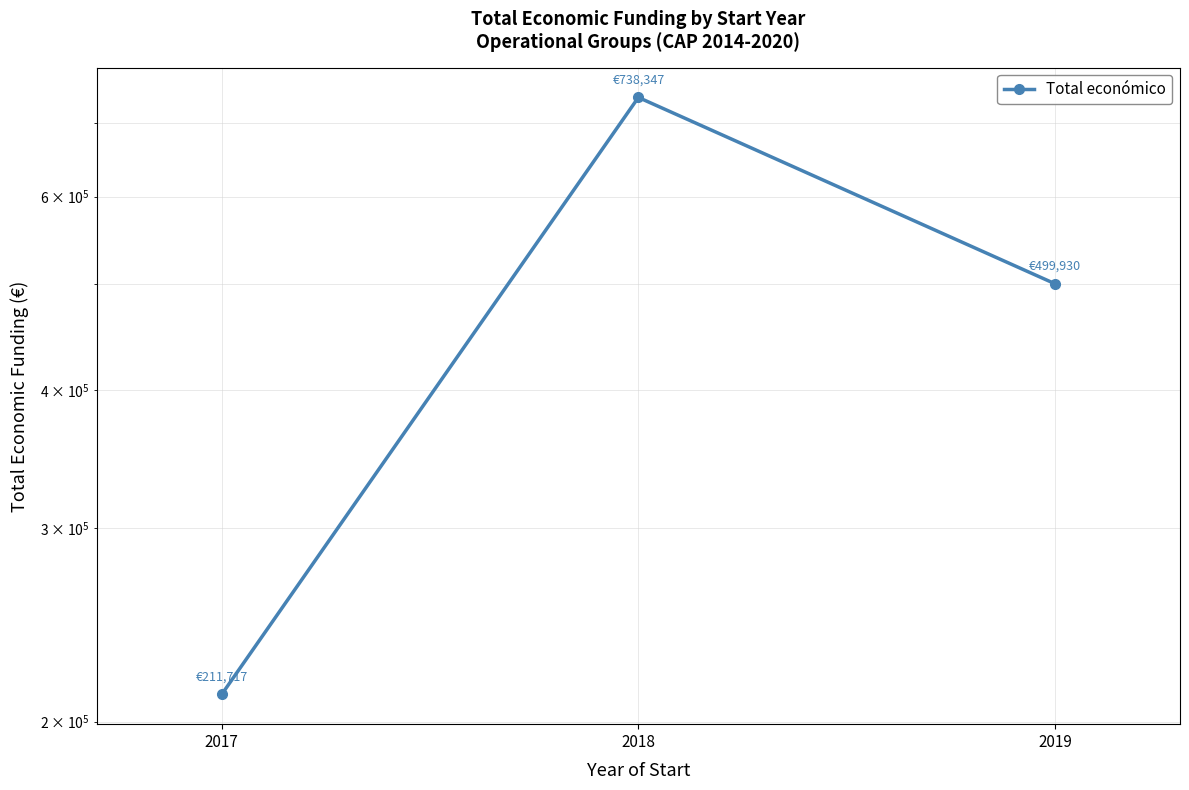

List the labels in order of value, smallest first.

2017, 2019, 2018